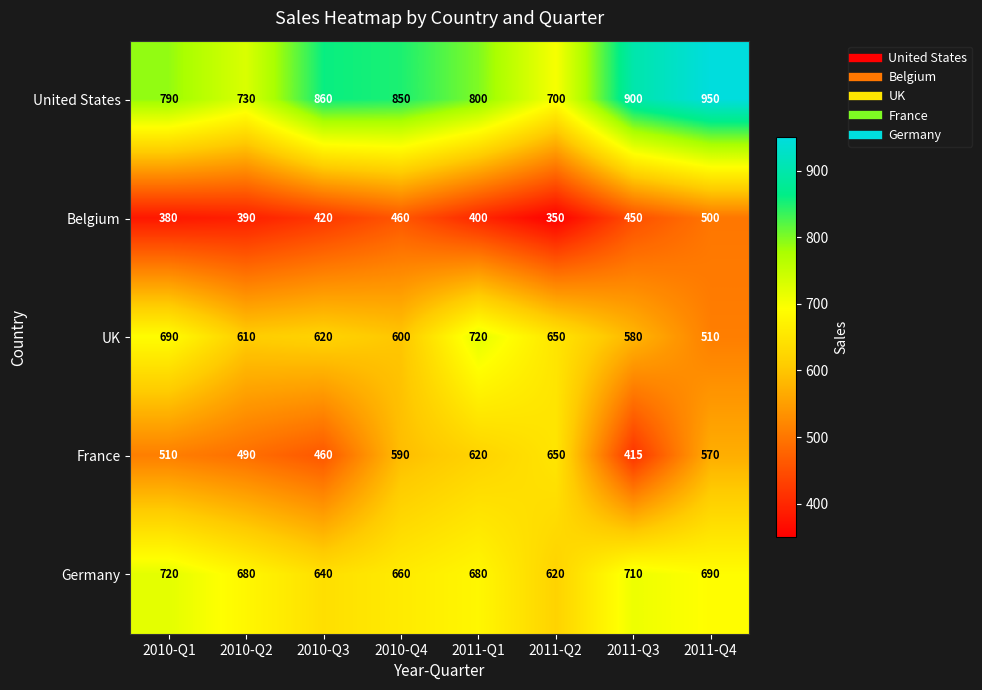

Which series has the largest range (max minus min)?

United States